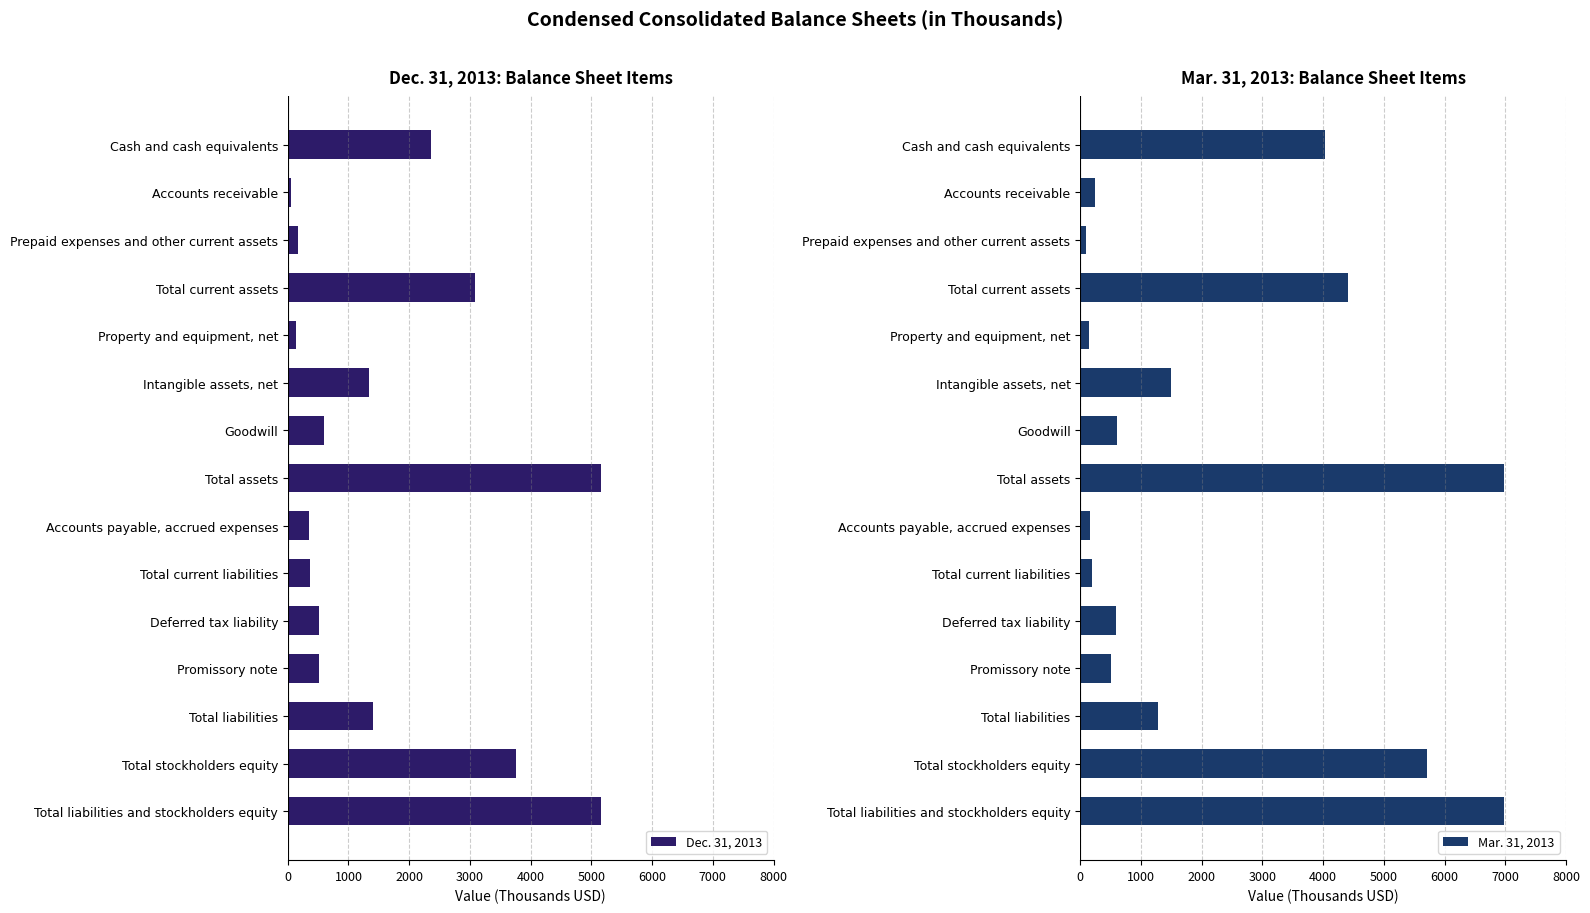

What is the difference between the second highest and second lowest values in the Dec. 31, 2013 series?

5021